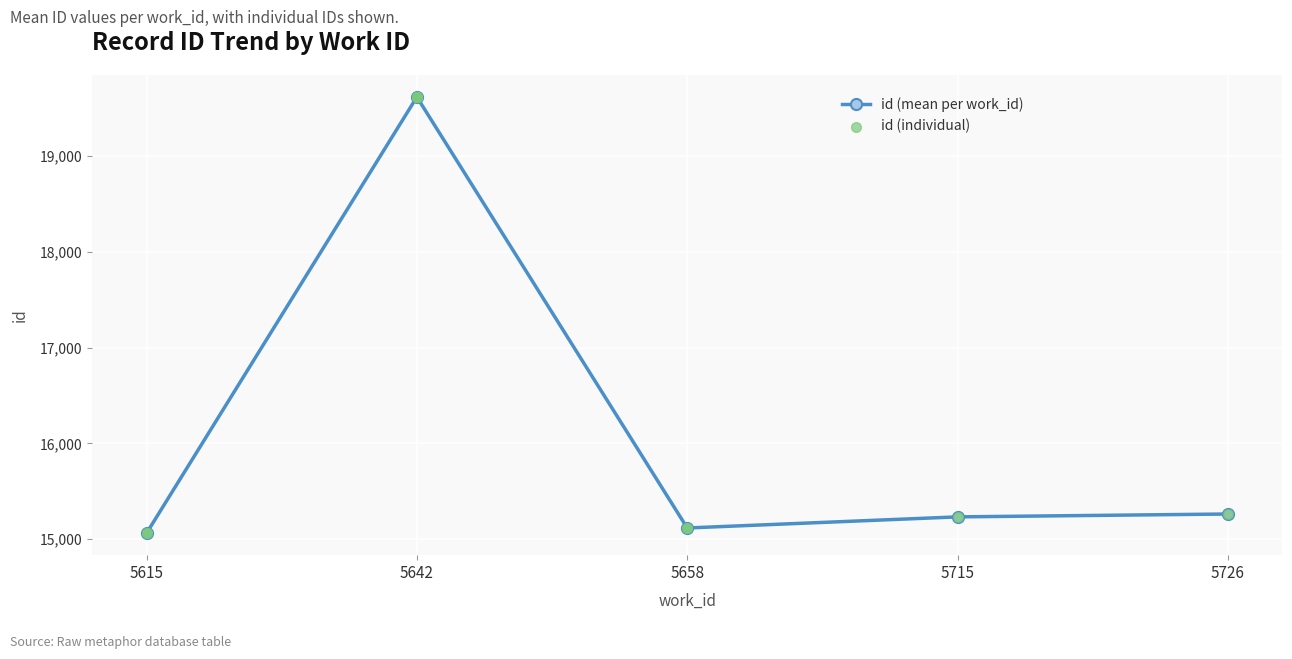

Which has a higher value, 5658 or 5642?

5642